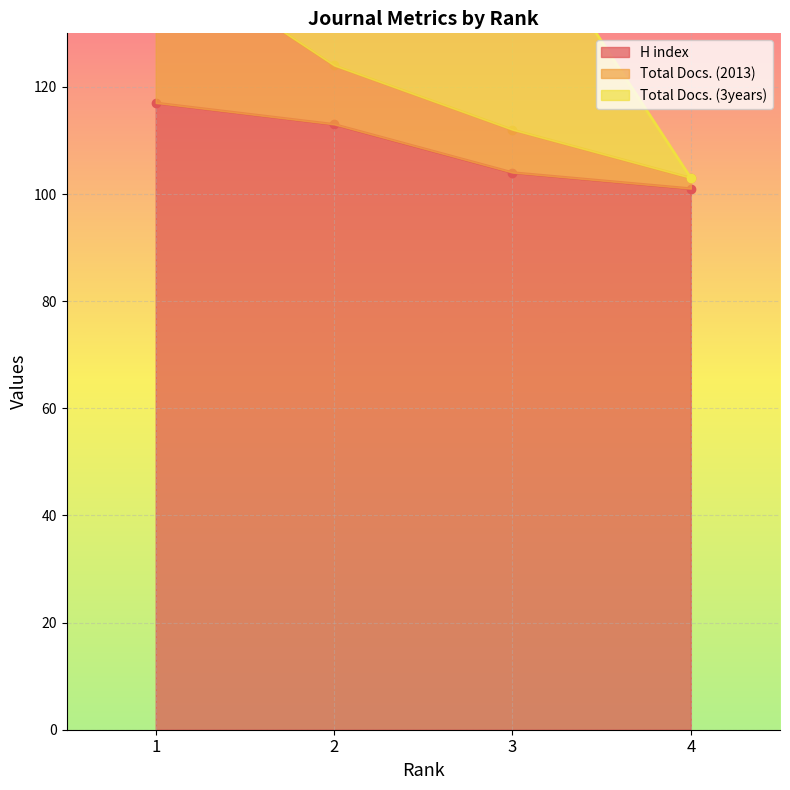

True or false: Total Docs. (2013) and H index cross at least once.

False